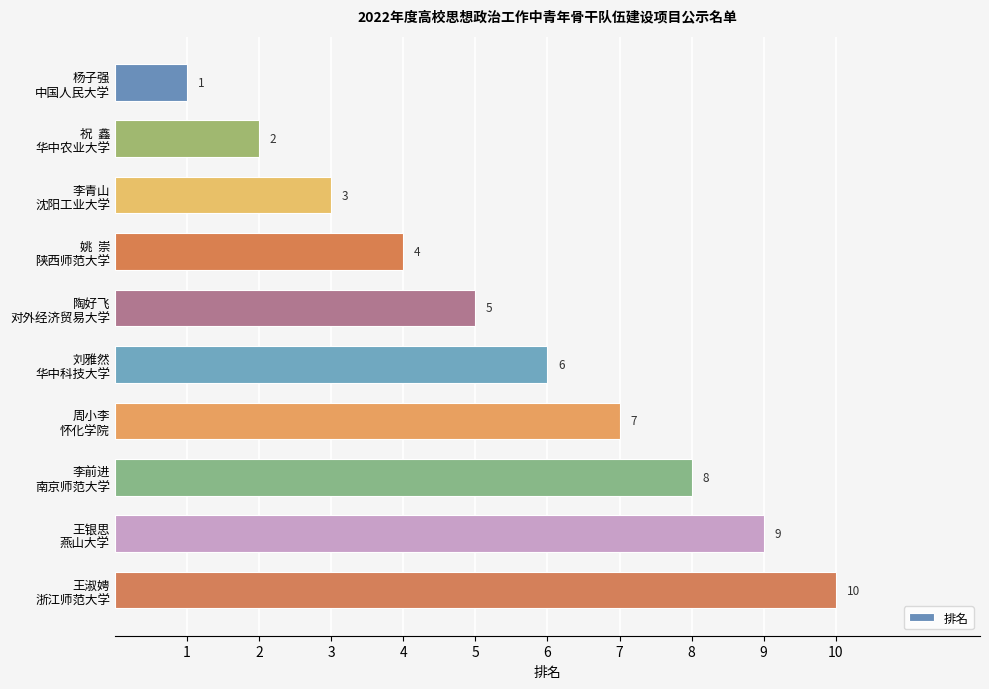

Does the chart contain stacked bars?

No